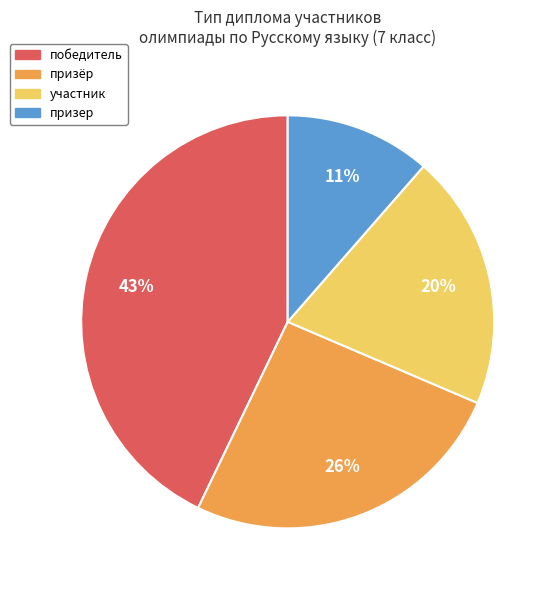

What percentage is the участник slice, to the nearest percent?

20%